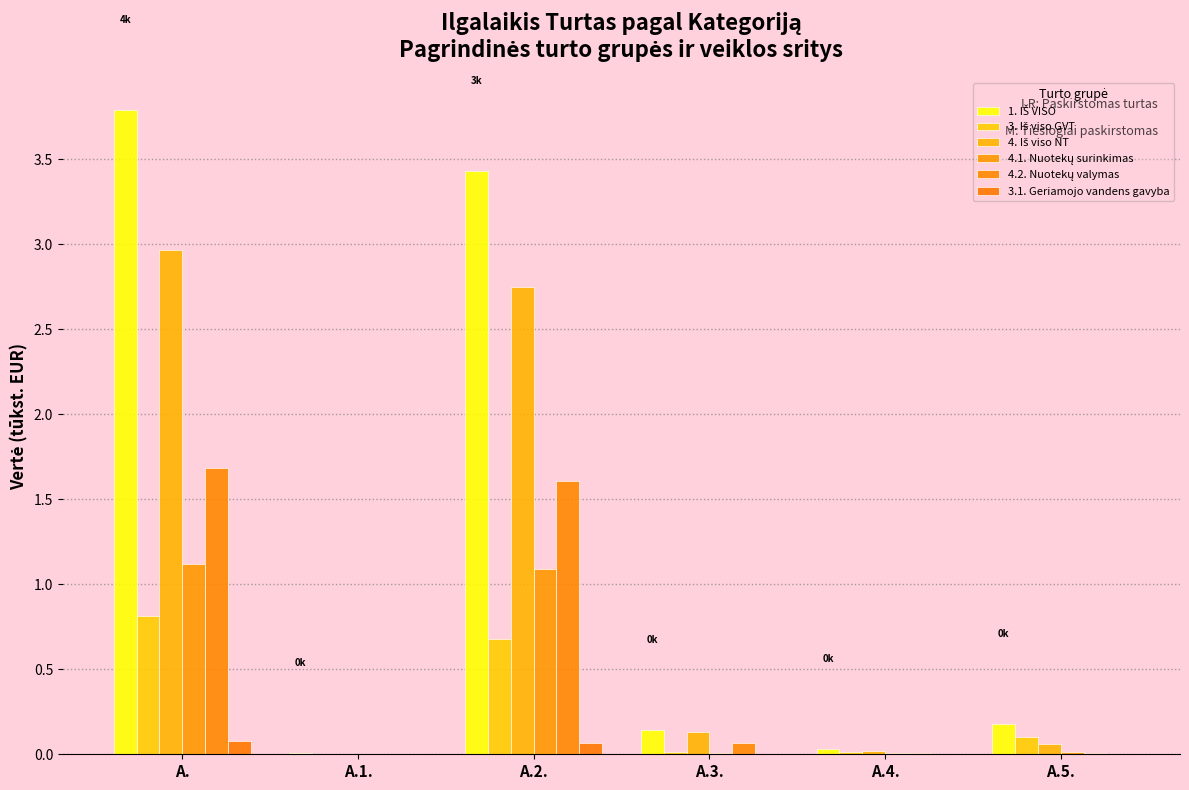

The 3. Iš viso GVT series shows 0.0 at A.4.. True or false?

False